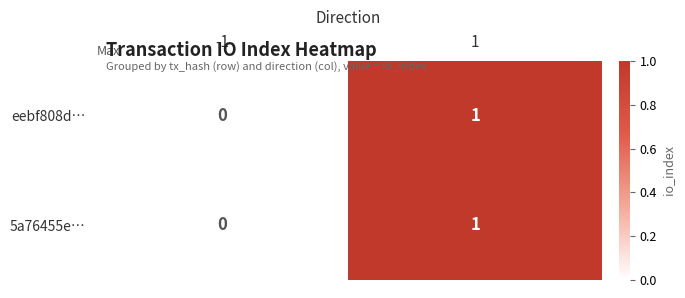

What is the total value across all series at 1?

2